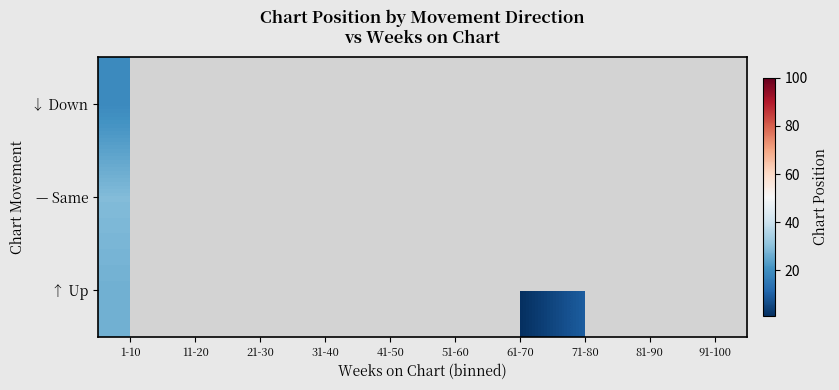

What is the highest value of the ↓ Down series?

19.0